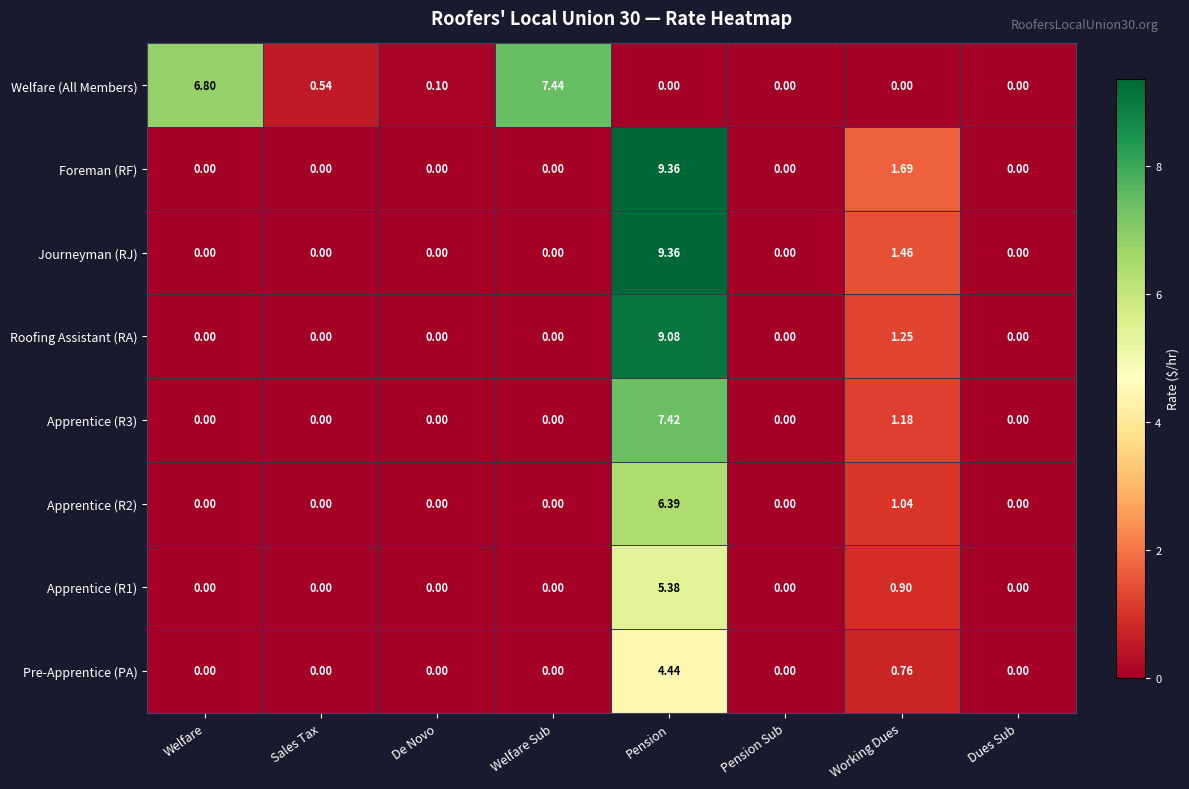

Which series has the largest total across all categories?

Welfare (All Members)